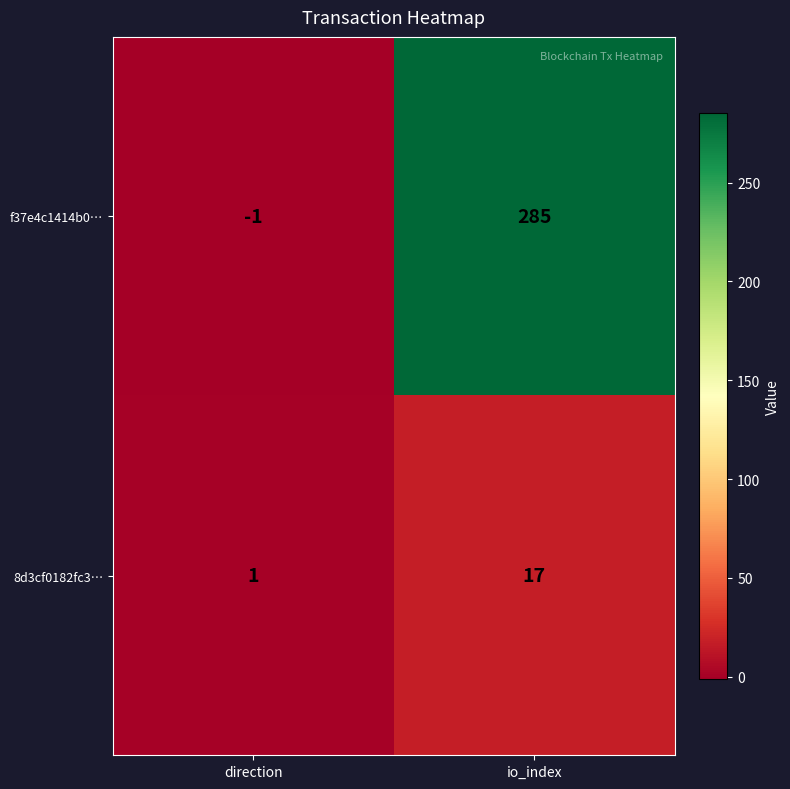

How many series are shown in this chart?

2